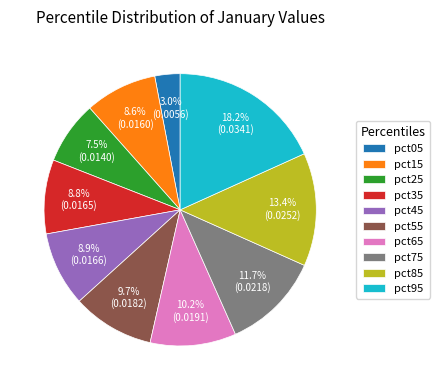

To the nearest percent, what portion does pct55 represent?

10%